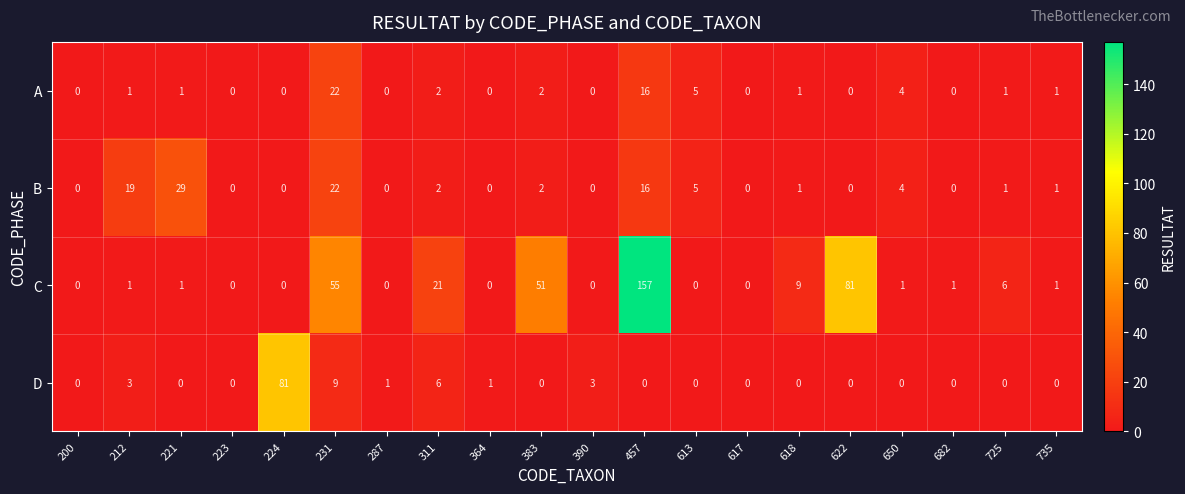

The C series shows 21 at 311. True or false?

True